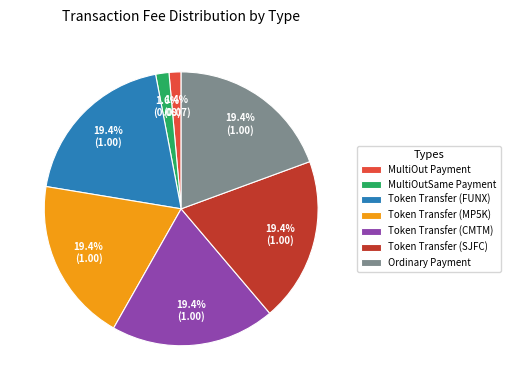

Does any single category account for the majority?

No